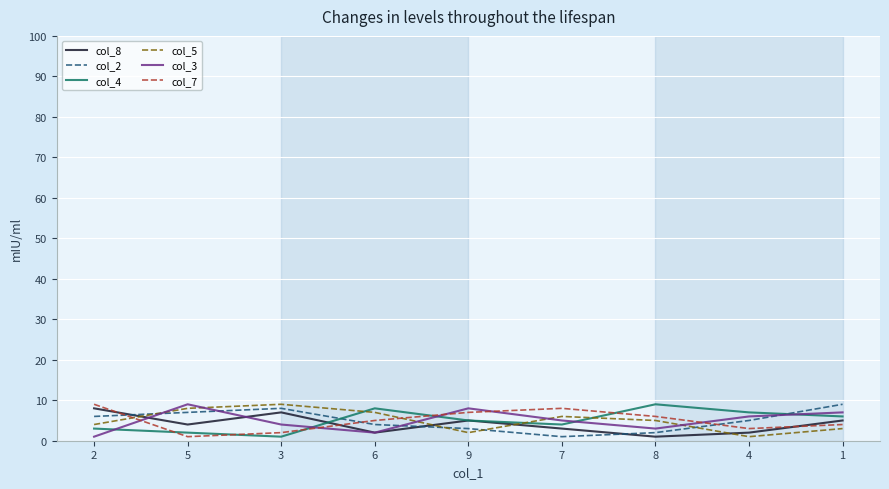

Where is col_5 nearest to the value 5?

8